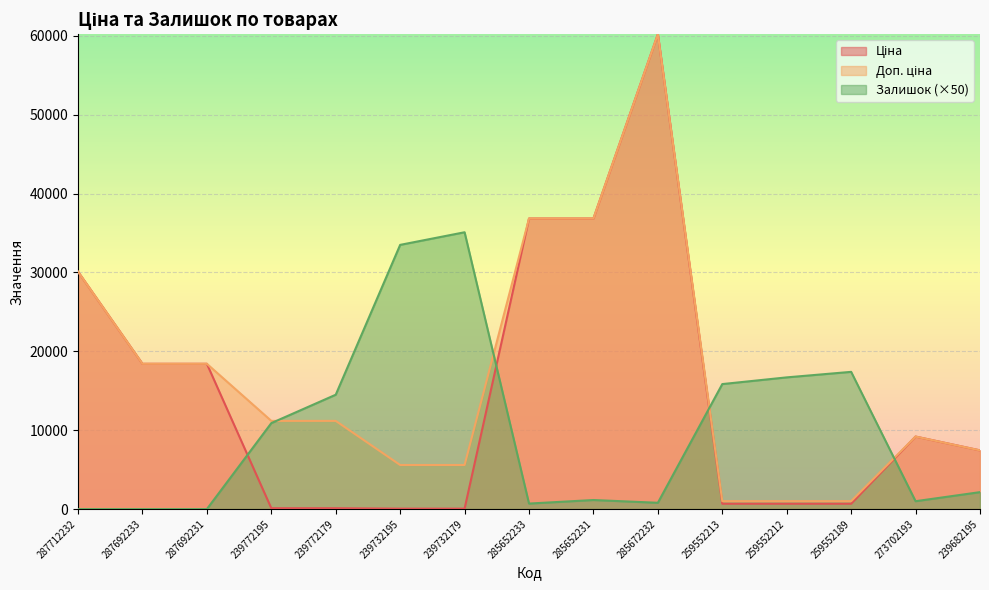

At how many categories does at least one series exceed 31287?

5